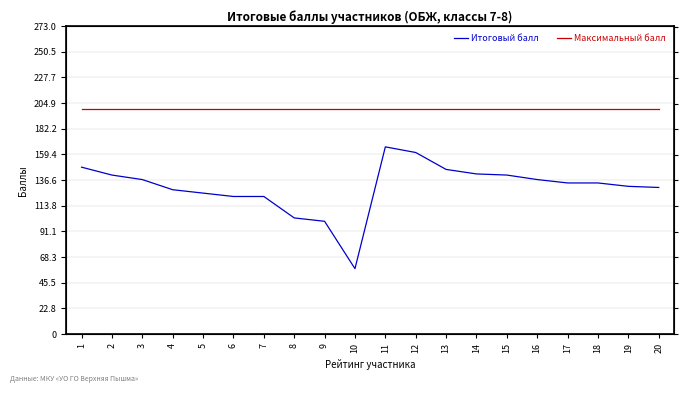

Between 14 and 20, which series saw the biggest shift?

Итоговый балл